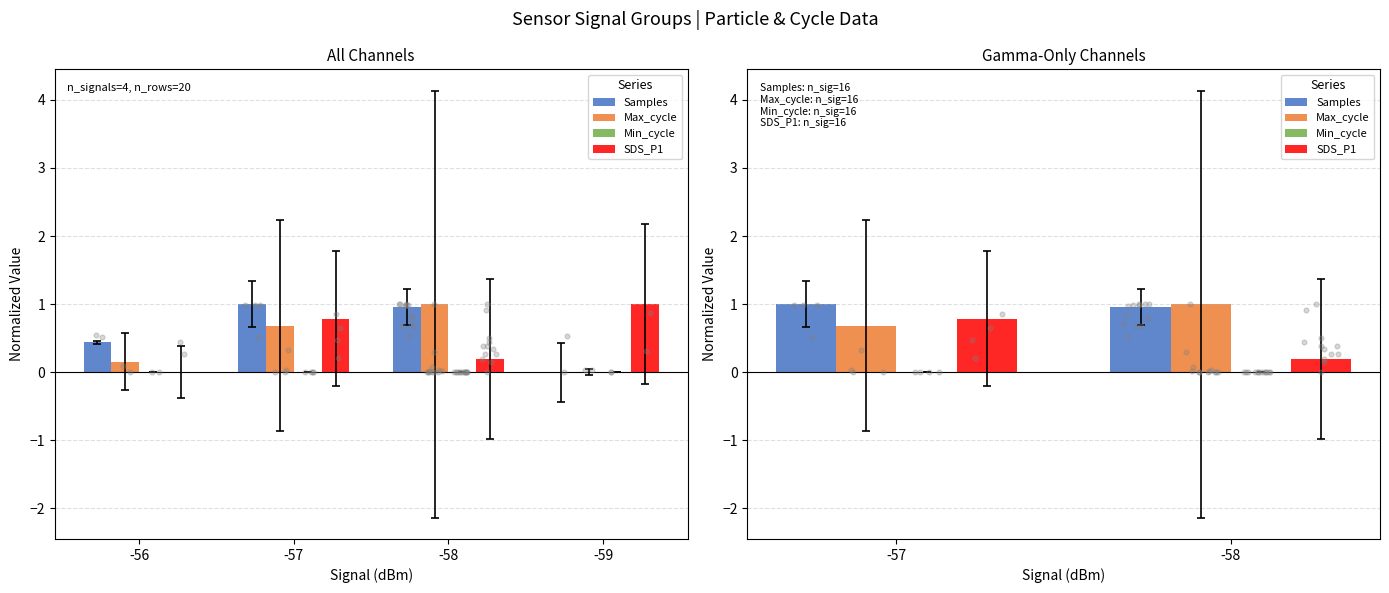

Is the value of Min_cycle at -57 greater than the value of SDS_P1 at -57?

No